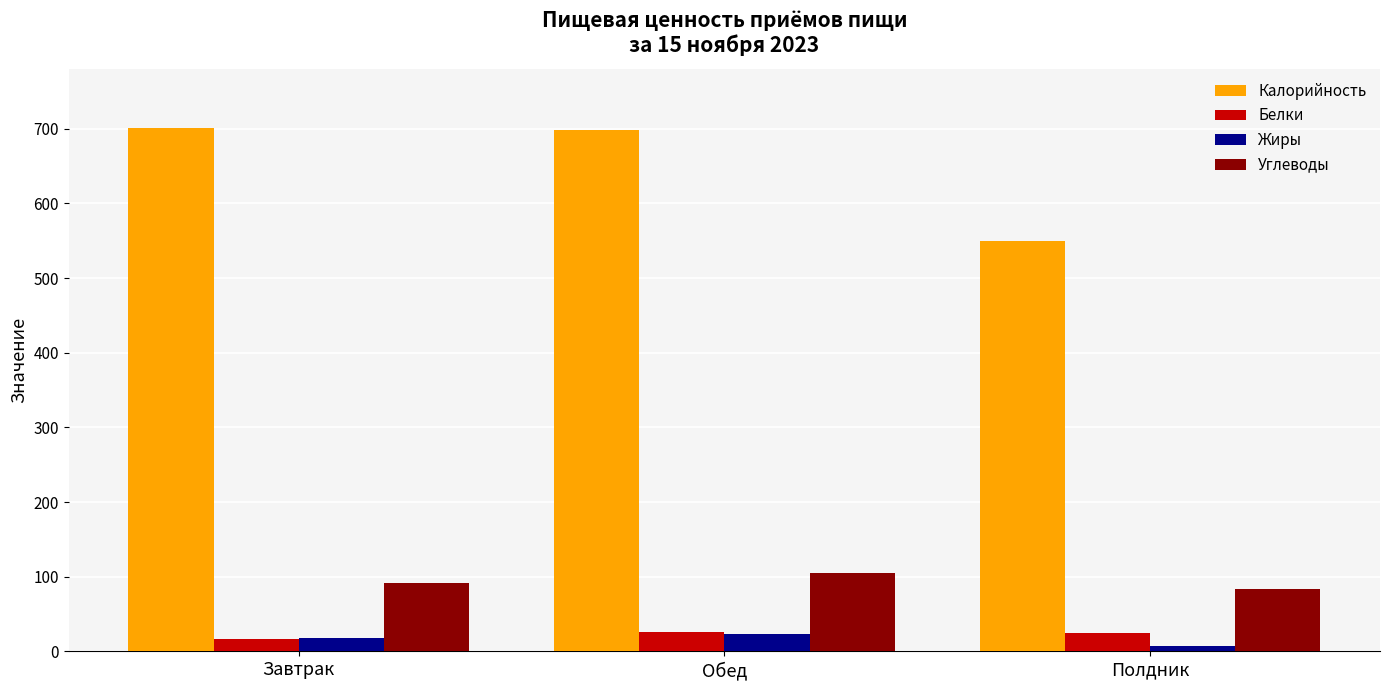

At which label does Белки first exceed 24?

Обед